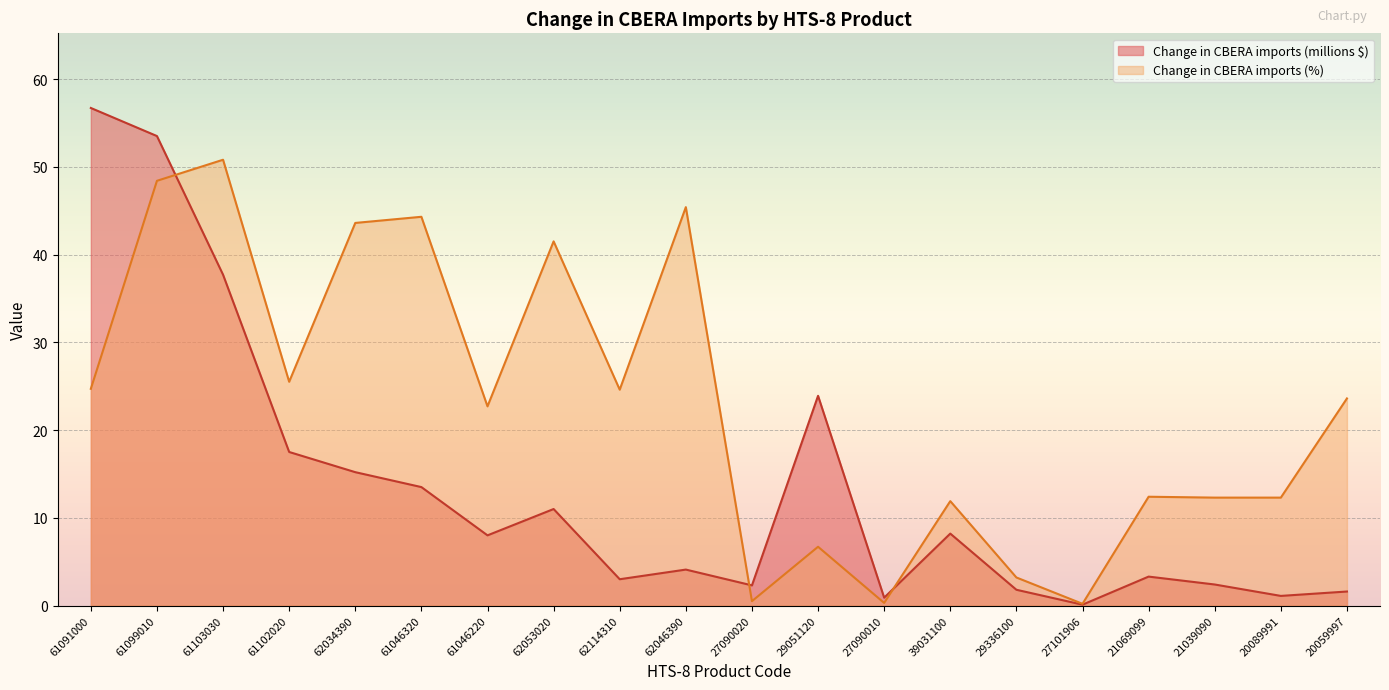

True or false: Change in CBERA imports (%) has a value of 0.2 at 27101906.

True